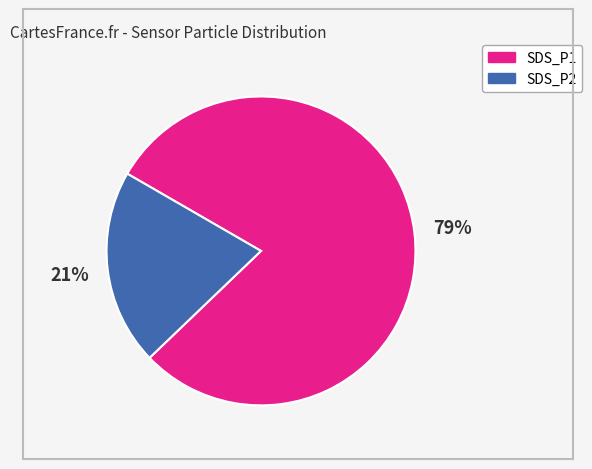

To the nearest percent, what is the combined percentage of SDS_P1 and SDS_P2?

100%